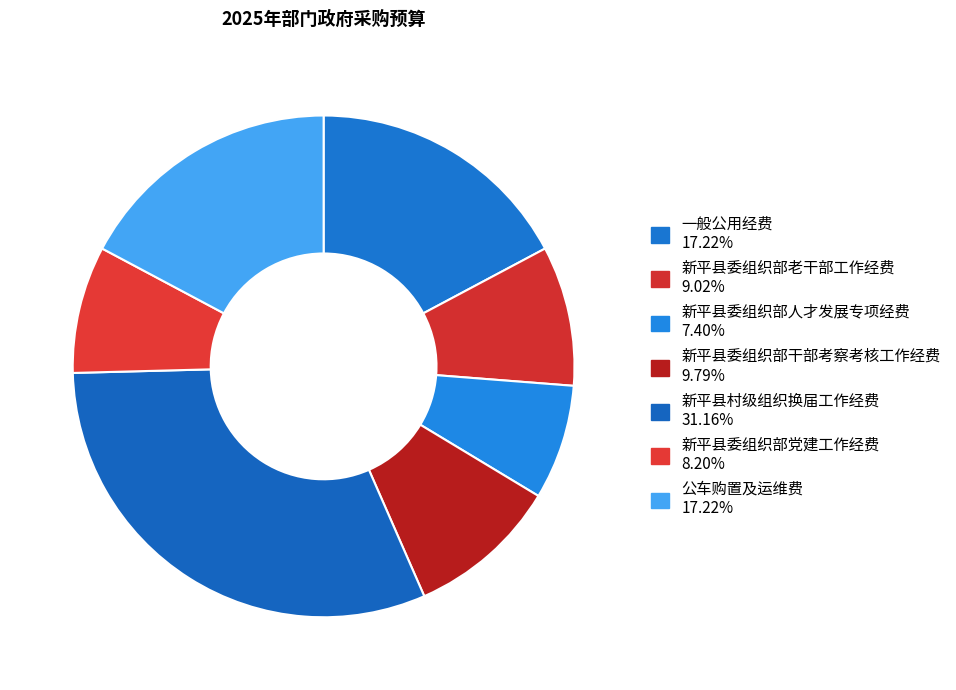

Is there a majority slice in this chart?

No